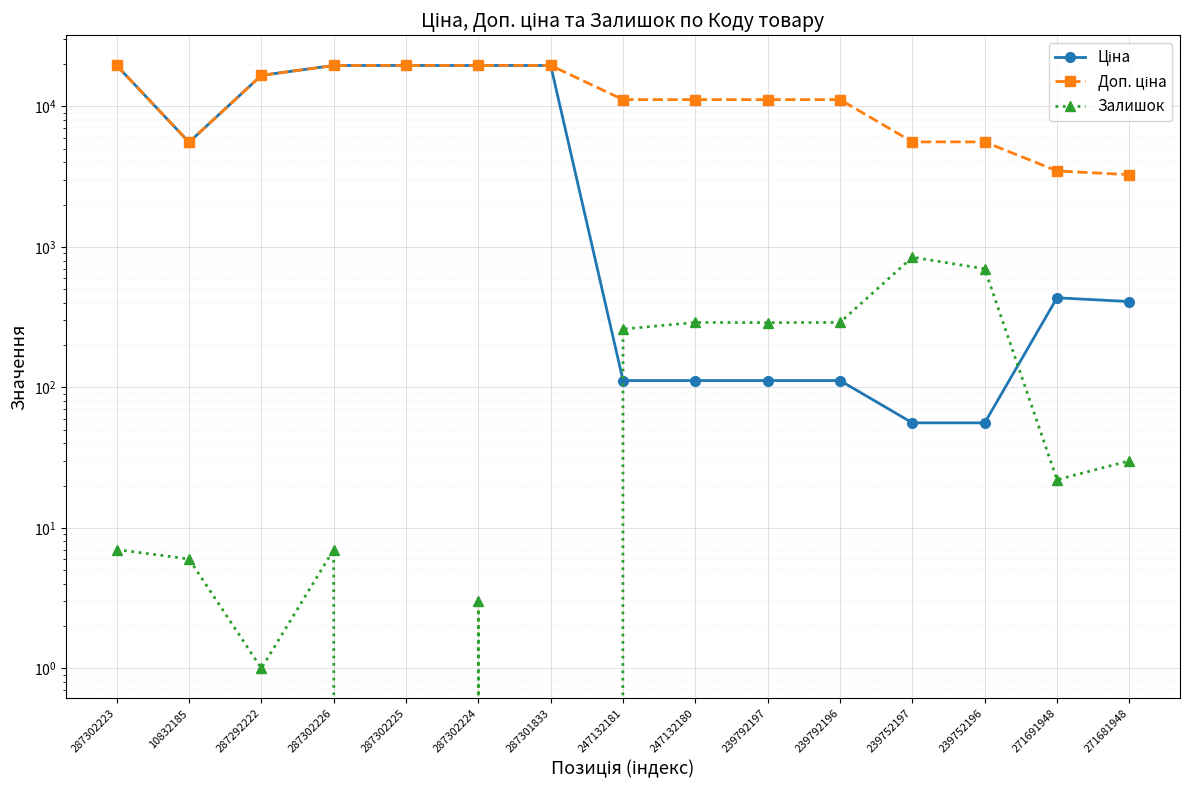

True or false: Доп. ціна and Залишок intersect in this chart.

False